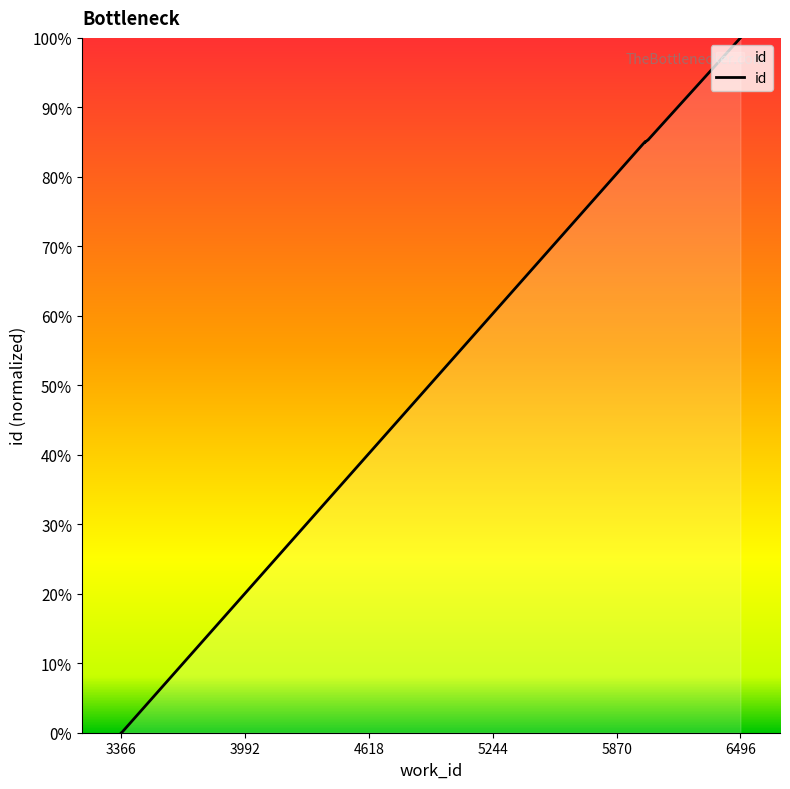

At which label is the value closest to 50?

4618